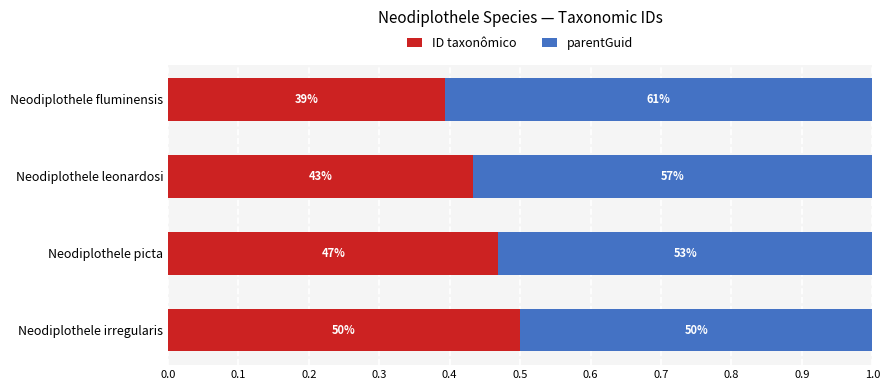

Reading right to left, what are all the values shown in this chart?

ID taxonômico: 0.3=0.5	0.2=0.5	0.1=0.4	0.0=0.4
parentGuid: 0.3=0.5	0.2=0.5	0.1=0.6	0.0=0.6